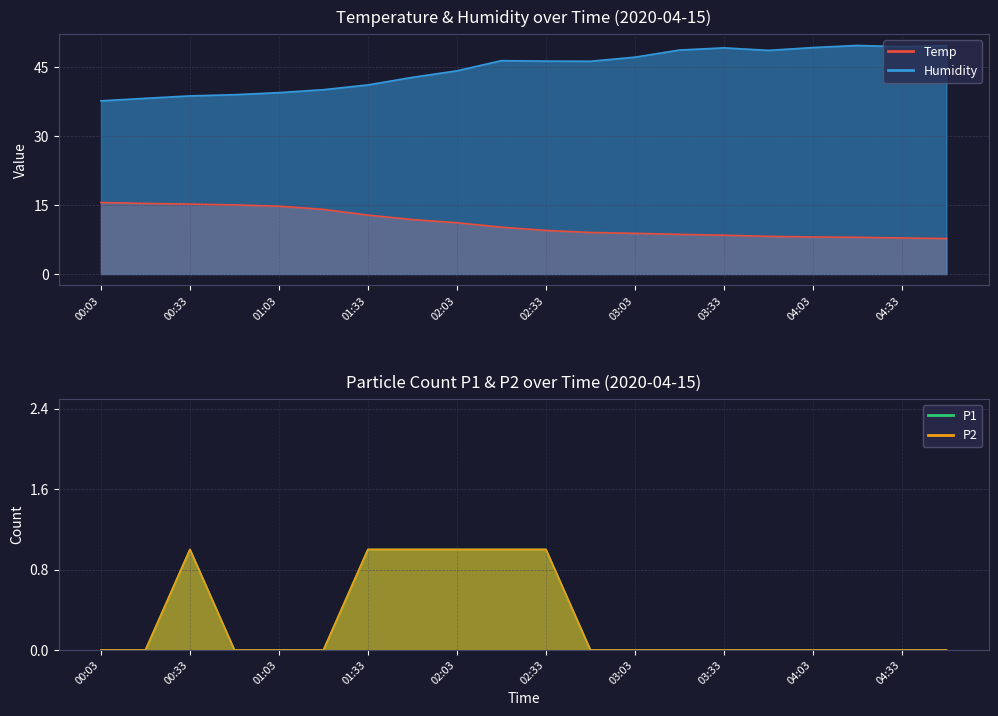

What is the difference between the highest and lowest values at 01:48?

41.8